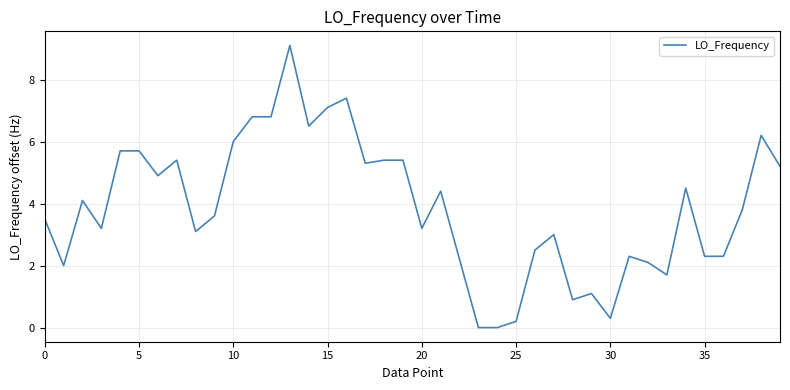

What is the maximum value shown in the chart?

9.1